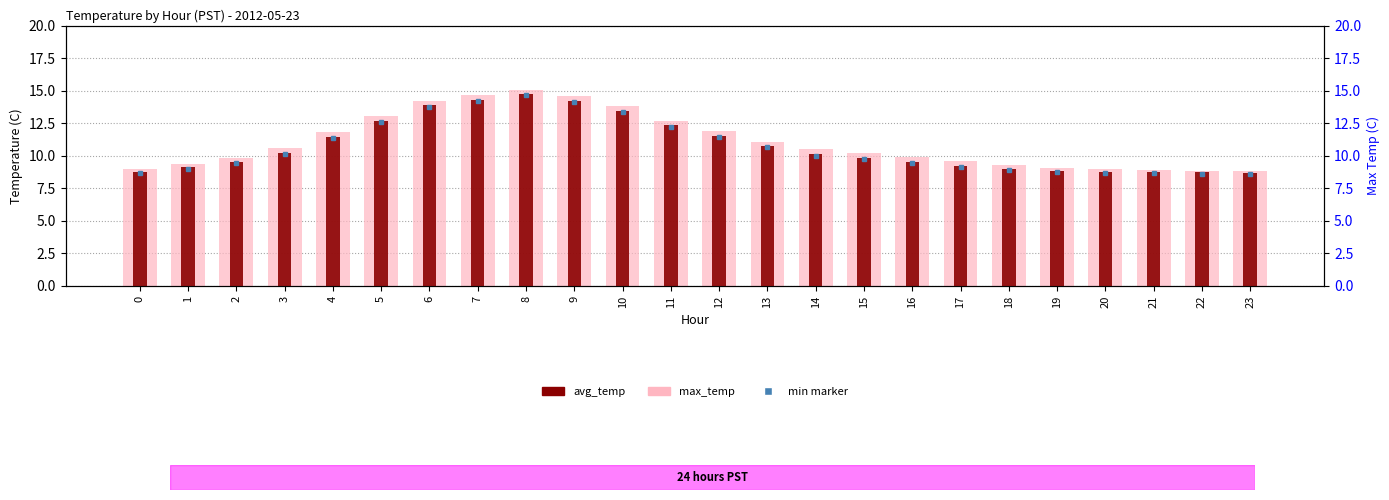

Which series has the largest total across all categories?

max_temp